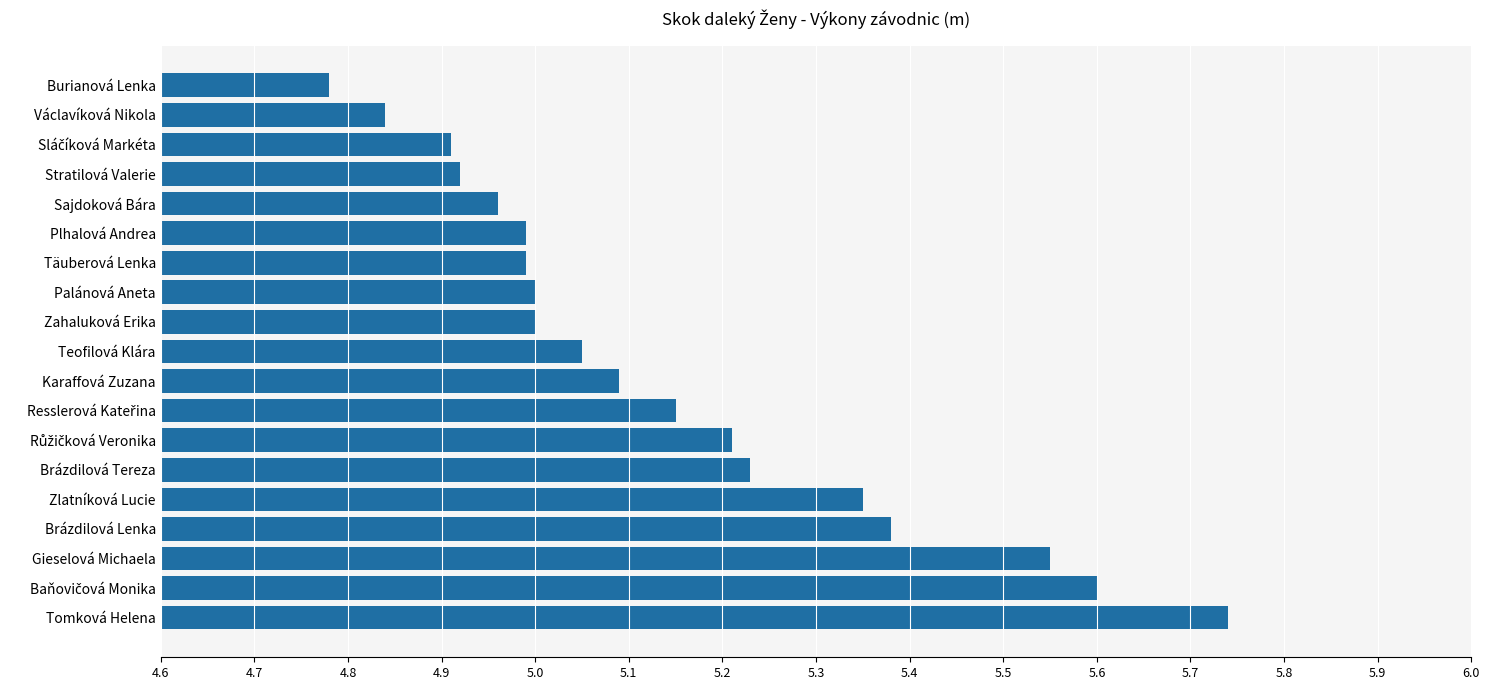

What is the difference between the maximum and minimum values?

1.0